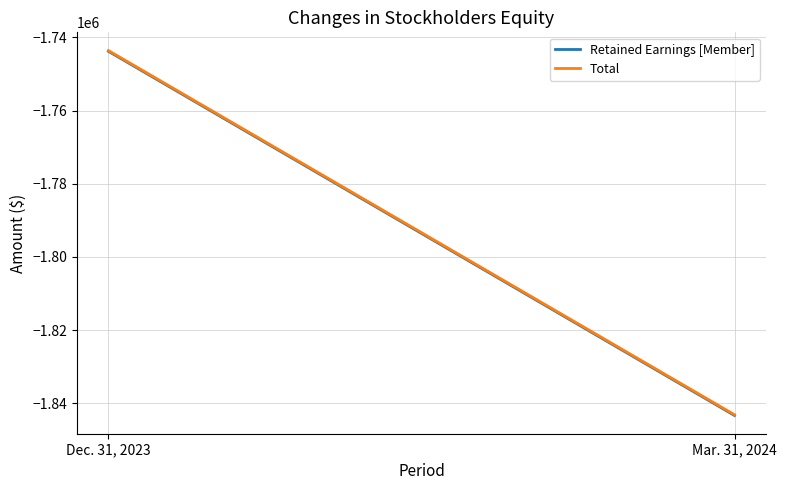

What is the greatest value displayed?

-1743594